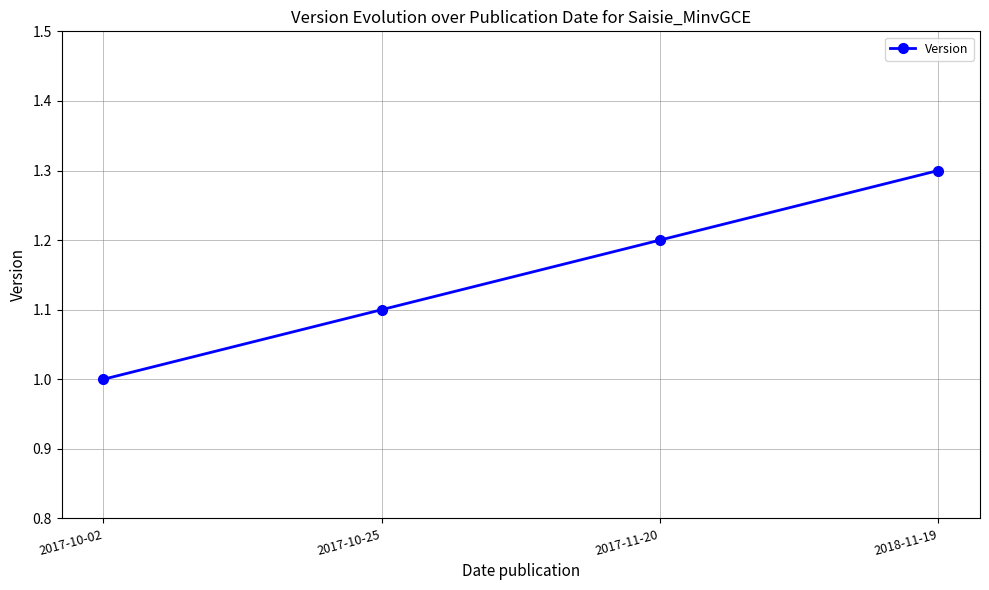

Reading left to right, transcribe all the data shown in this chart.

1.0	1.1	1.2	1.3